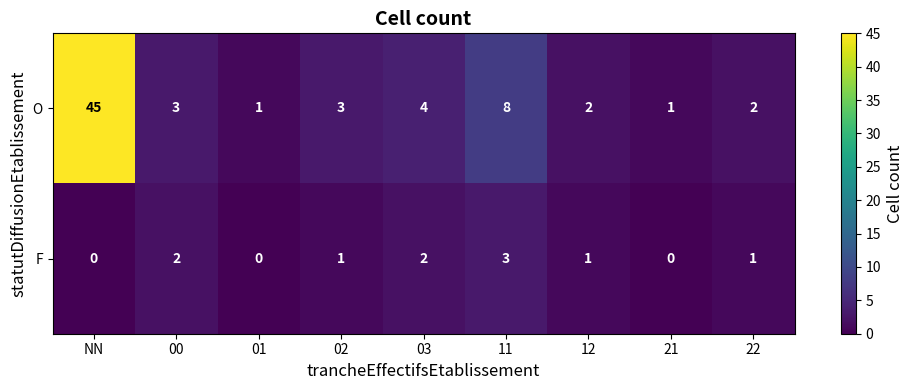

At how many categories does at least one series exceed 18?

1